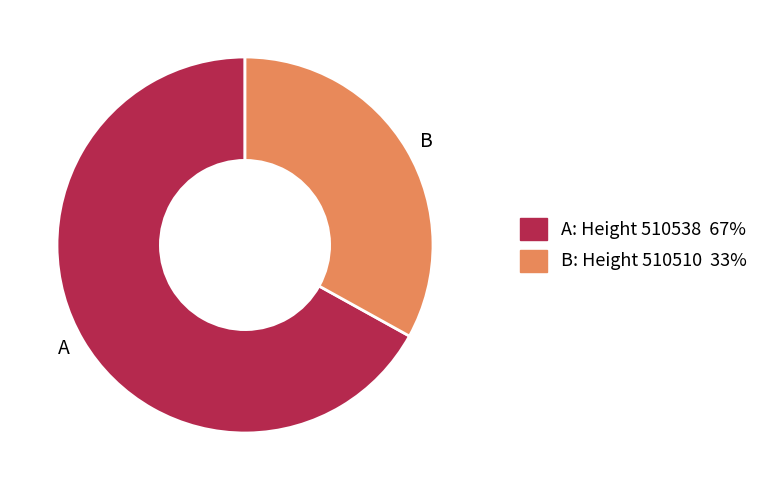

Is there a majority slice in this chart?

Yes